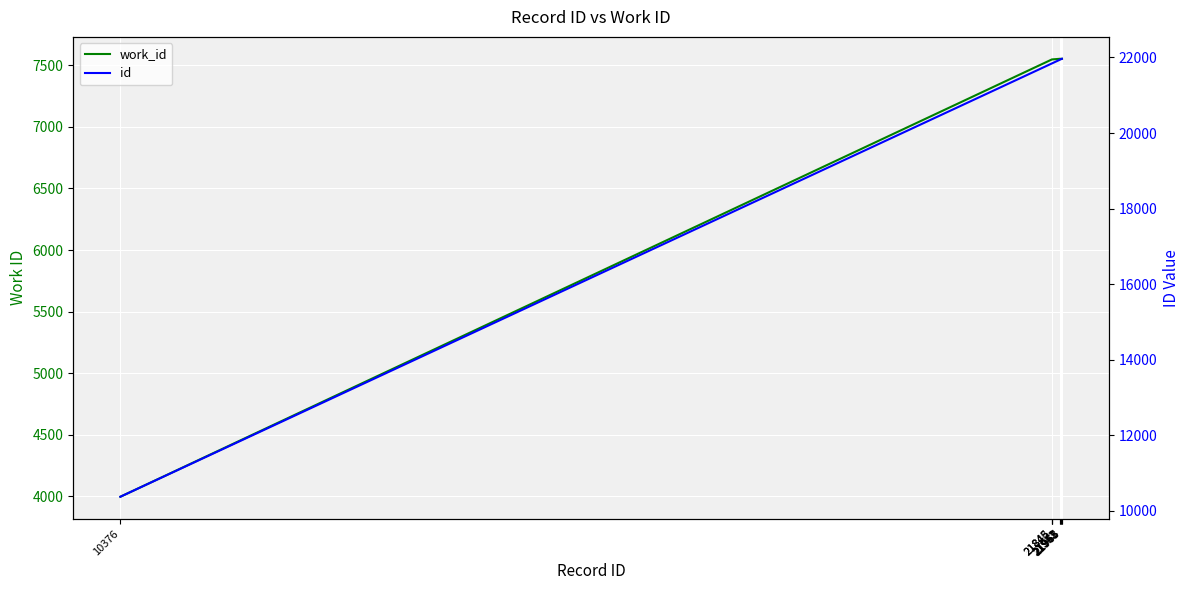

Rank the series by their maximum value, from highest to lowest.

id, work_id